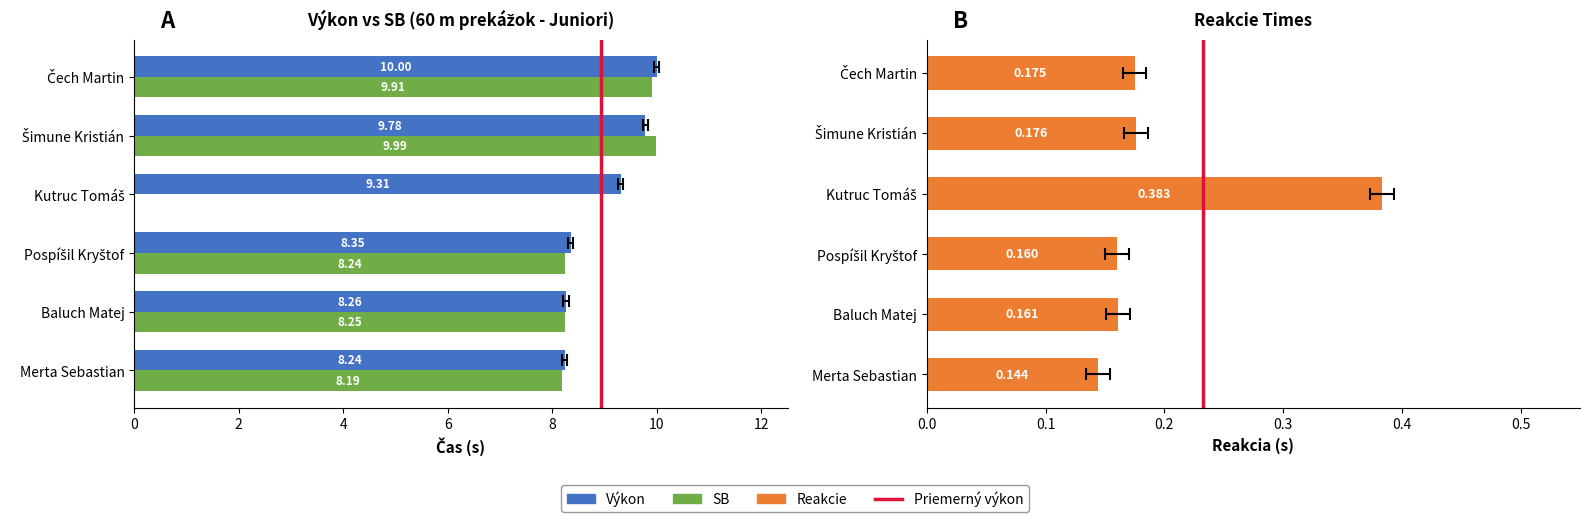

At 2, list the series in order from smallest to largest.

Reakcie, SB, Výkon